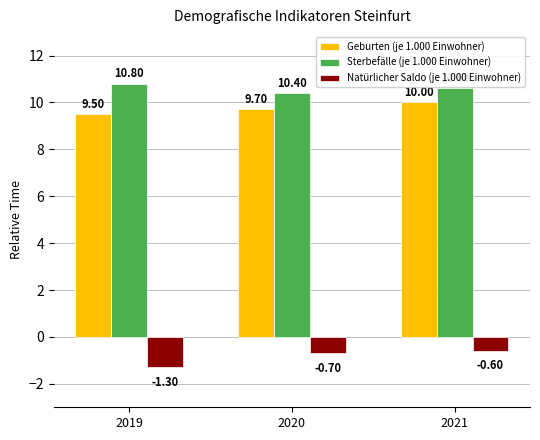

What is the sum of all Natürlicher Saldo (je 1.000 Einwohner) values?

-2.6